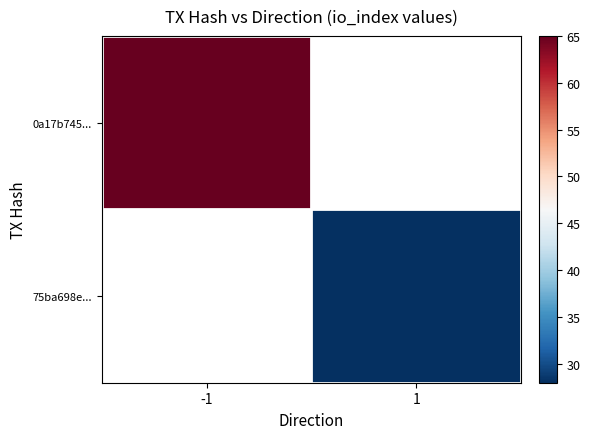

What value does the 0a17b745... series have at -1?

65.0